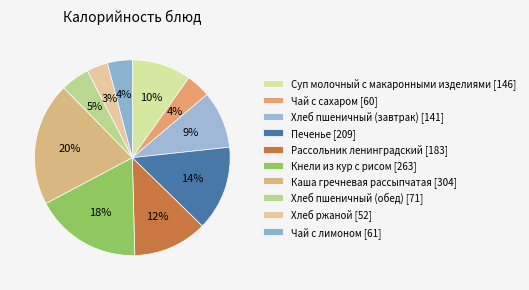

Combined, what portion of the pie is Хлеб пшеничный (завтрак) and Хлеб ржаной?

13.0%